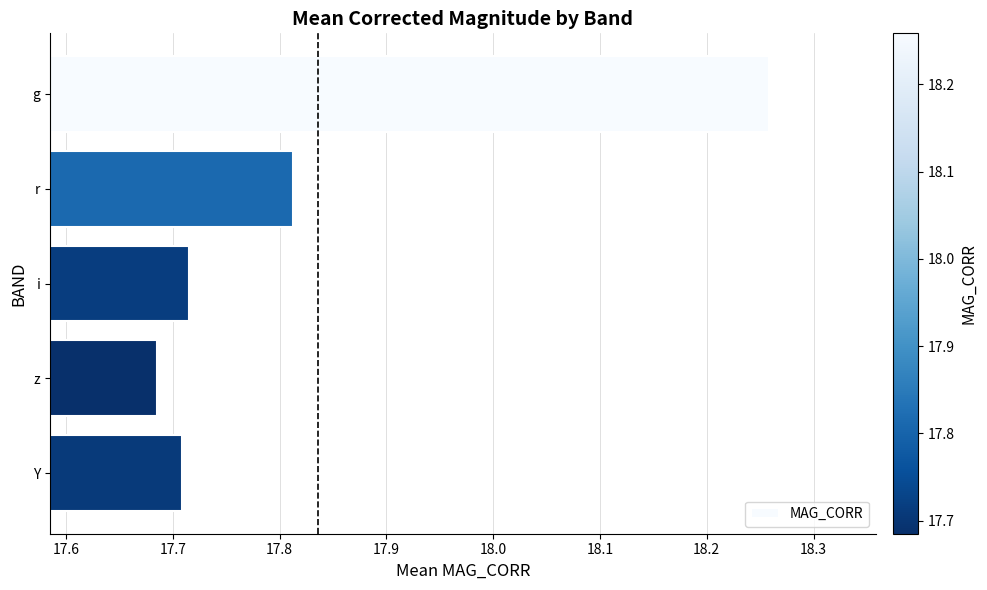

True or false: the data shows 28.1 at g.

False